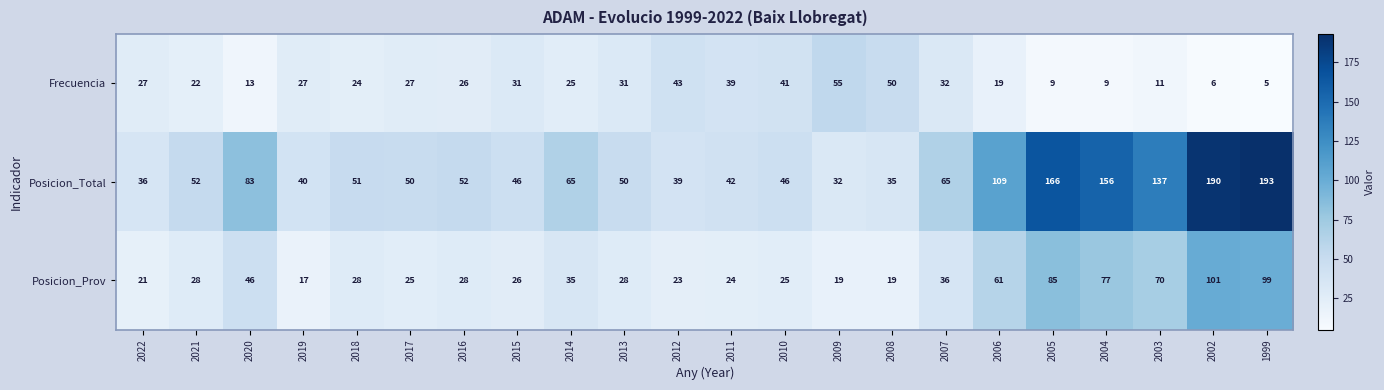

What is the sum of the Posicion_Total values at 2010 and 2022?

82